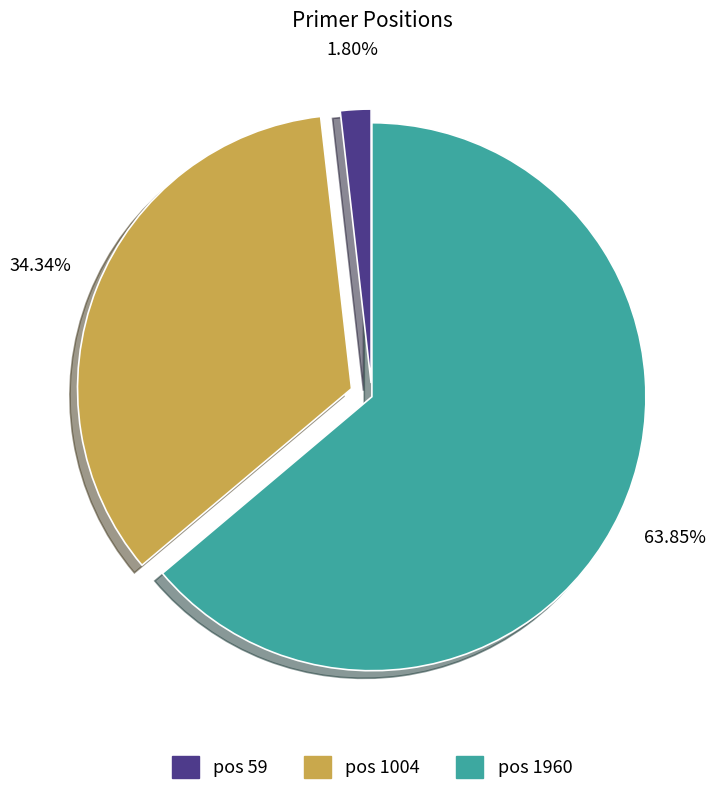

Does any single category account for the majority?

Yes